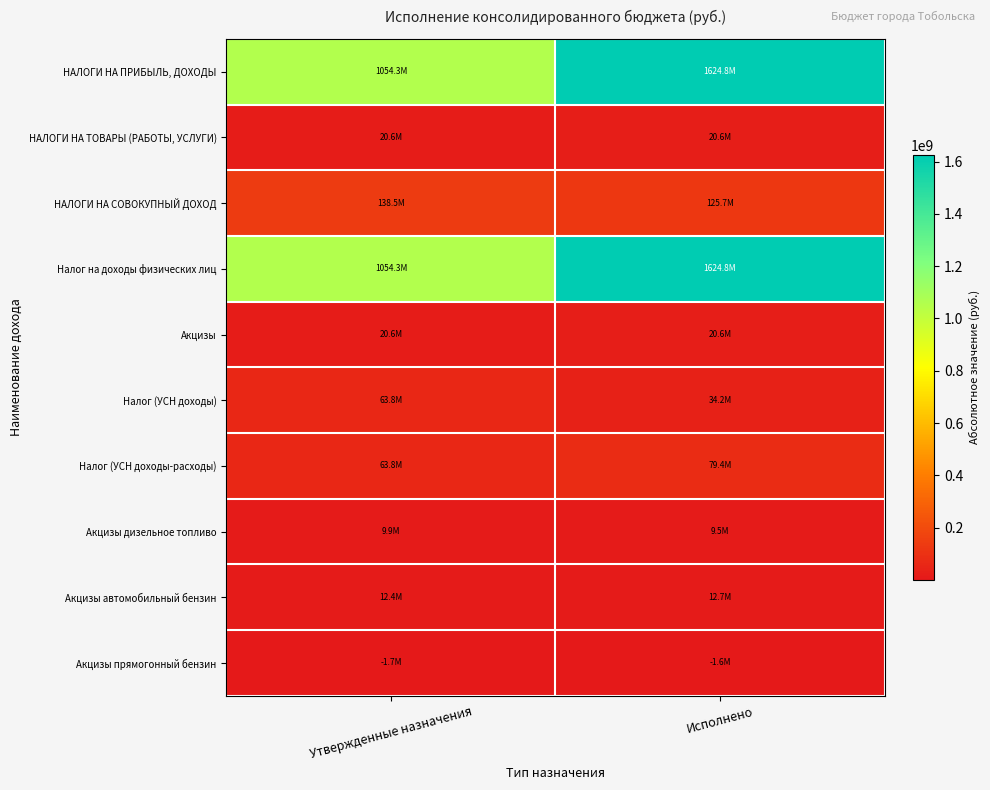

Which series has the largest total across all categories?

НАЛОГИ НА ПРИБЫЛЬ, ДОХОДЫ